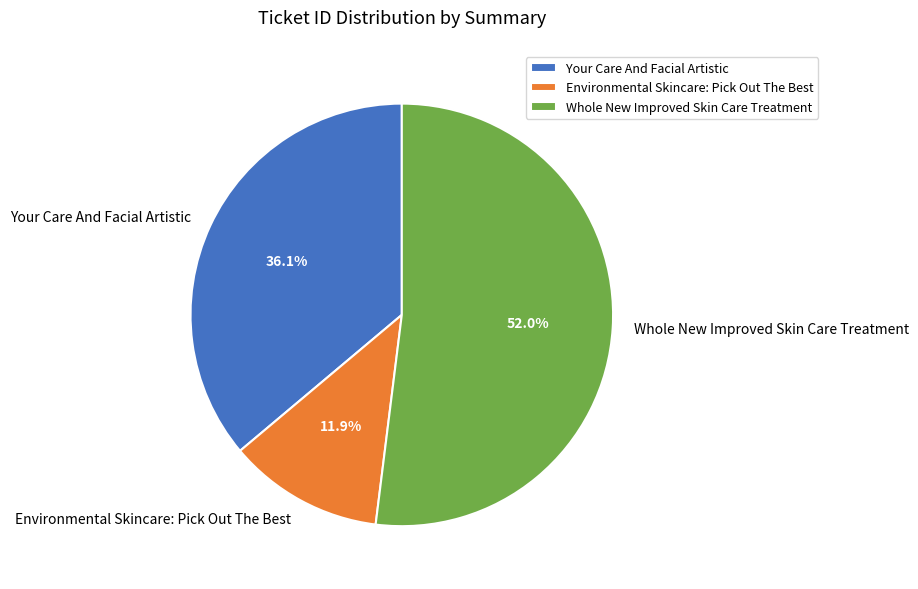

What is the majority slice?

Whole New Improved Skin Care Treatment